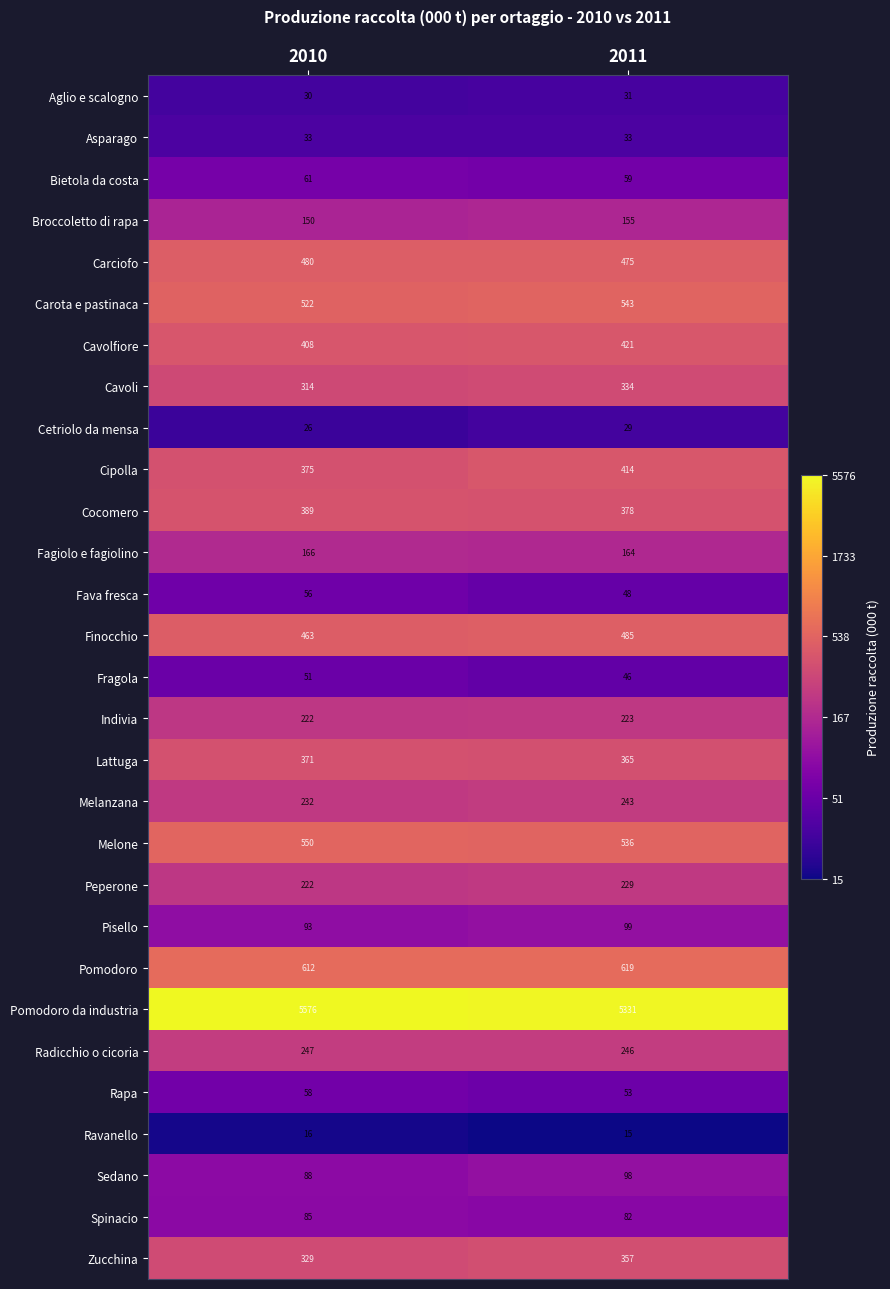

Which series has the largest total across all categories?

Pomodoro da industria